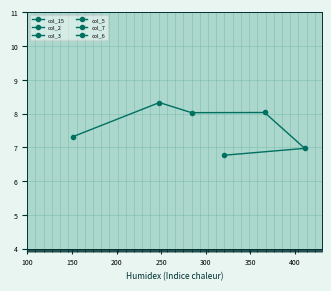

What value does the col_2 series have at 100?

1.2